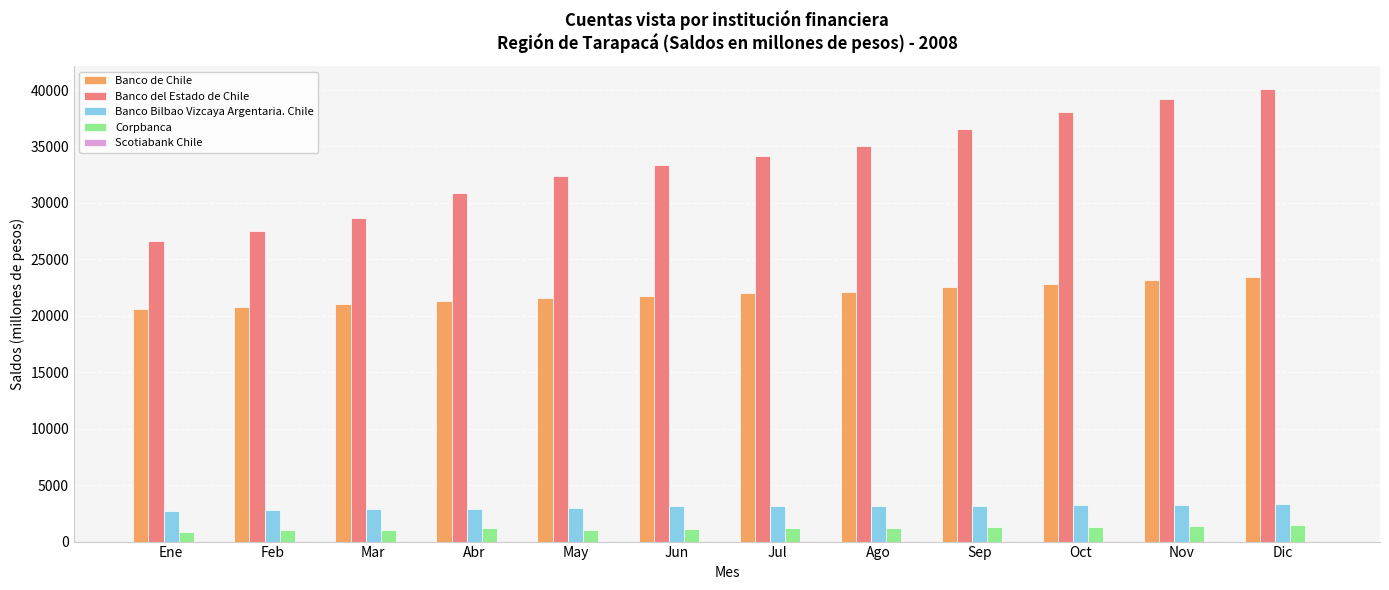

Which series changed the most between Ago and Oct?

Banco del Estado de Chile